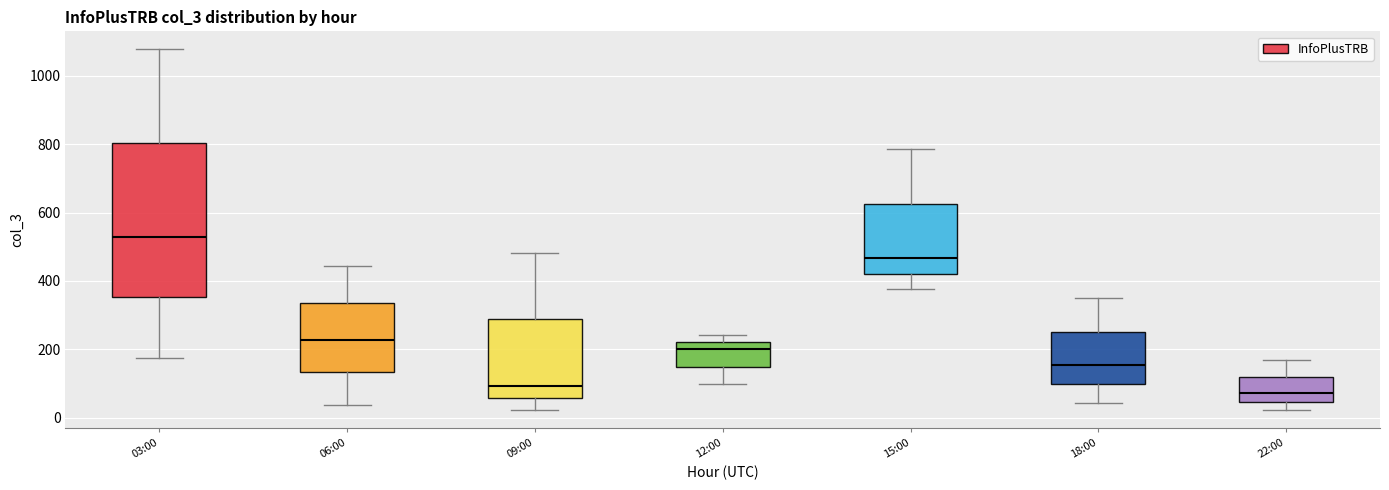

Comparing the boxes themselves (not the whiskers), which one is the tallest?

03:00